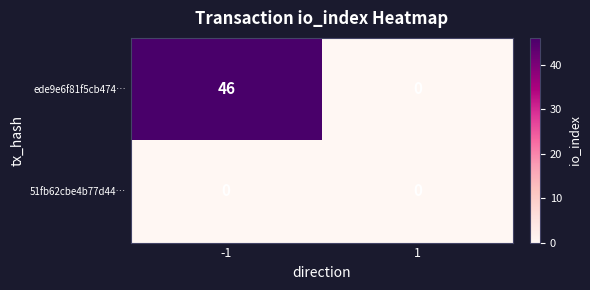

What is the sum of the ede9e6f81f5cb474… values at -1 and 1?

46